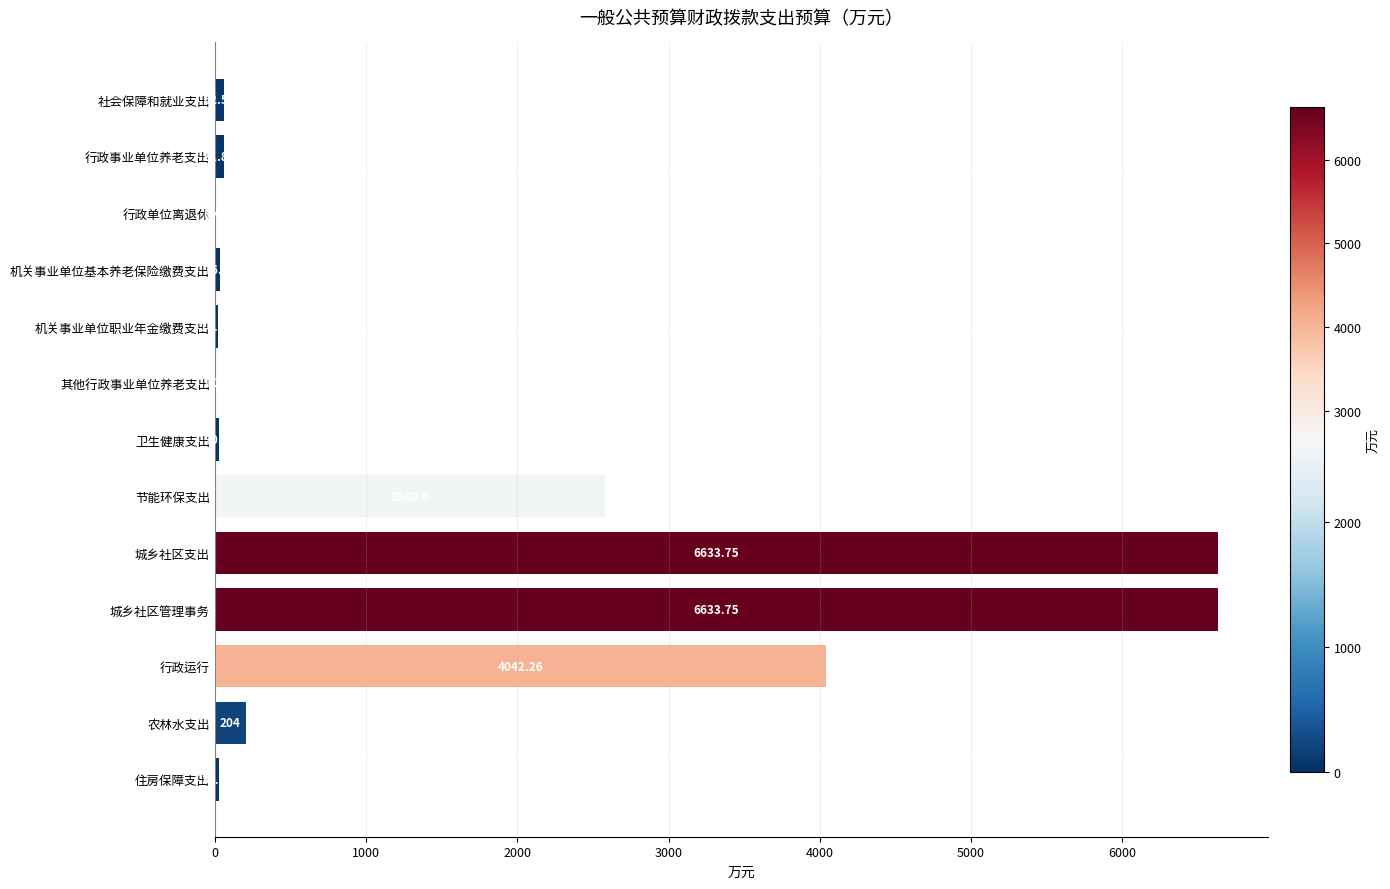

Which has a higher value, 住房保障支出 or 行政单位离退休?

住房保障支出